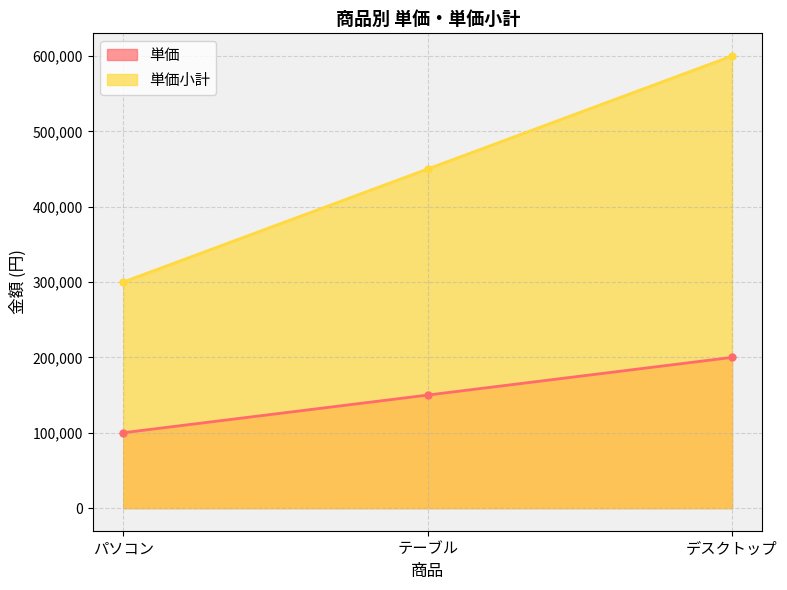

What is the sum of the 単価小計 values at テーブル and パソコン?

750000